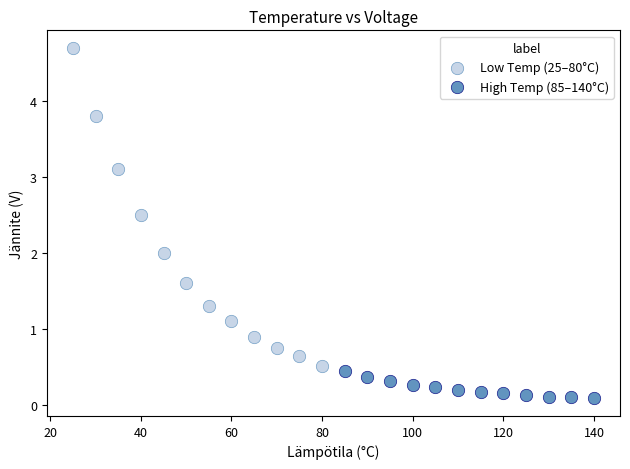

Which series reaches the minimum Y coordinate?

High Temp (85–140°C)